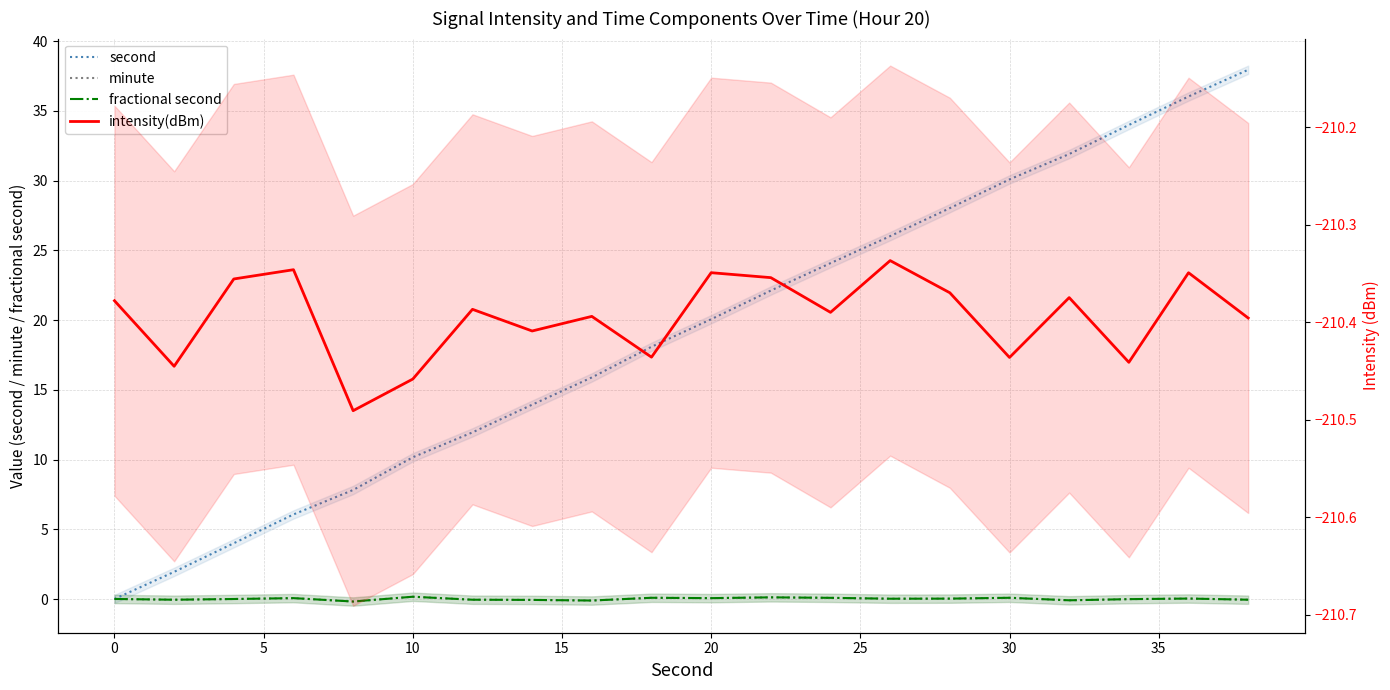

True or false: fractional second and intensity(dBm) cross at least once.

False